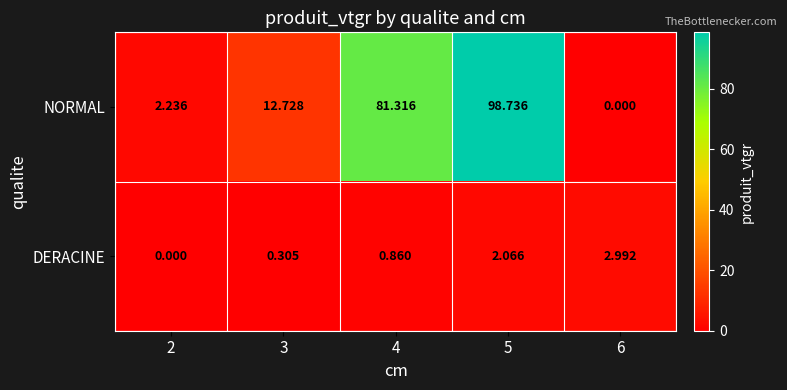

Rank the series by their maximum value, from lowest to highest.

DERACINE, NORMAL